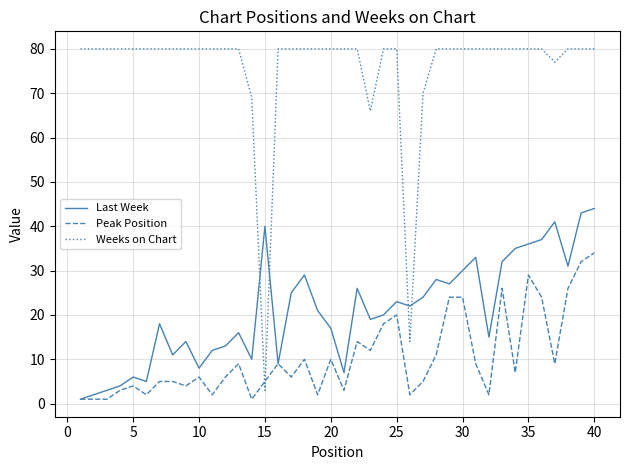

What is the minimum value for Weeks on Chart?

3